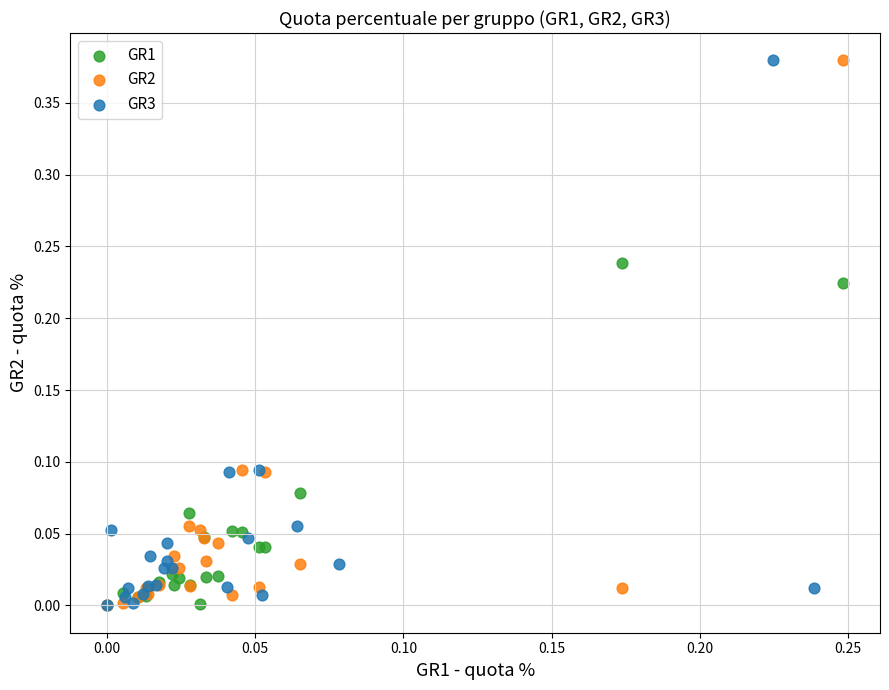

What are all the series names shown in the legend?

GR1, GR2, GR3